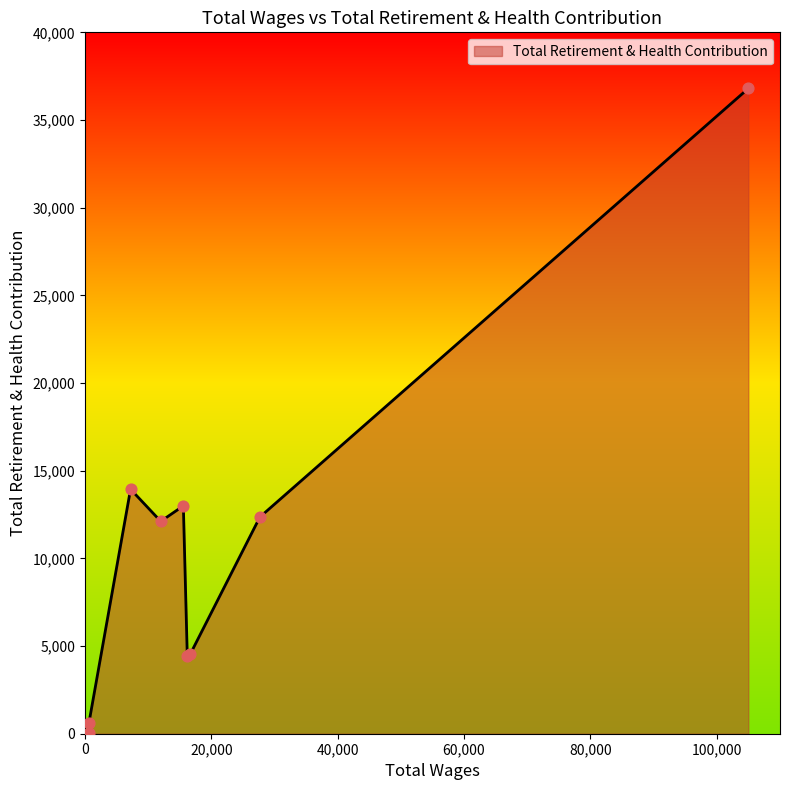

What is the change in value from 27696.0 to 16202.0?

-7935